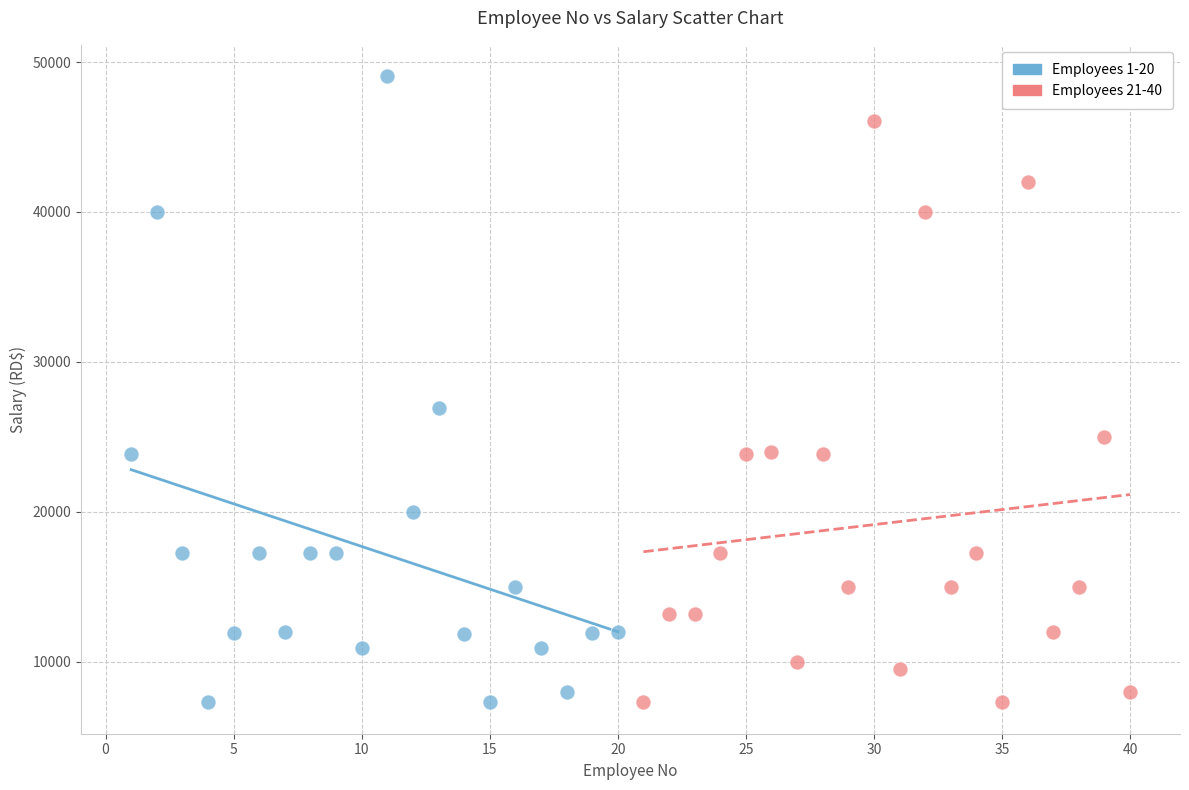

Which series has the largest Y range (max minus min)?

Employees 1-20